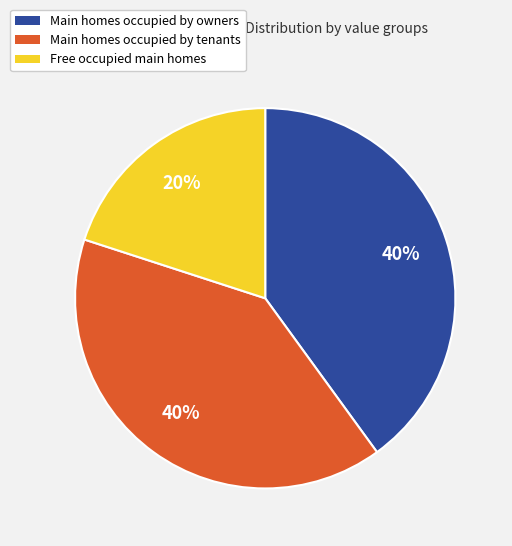

Count the number of slices in the pie.

3